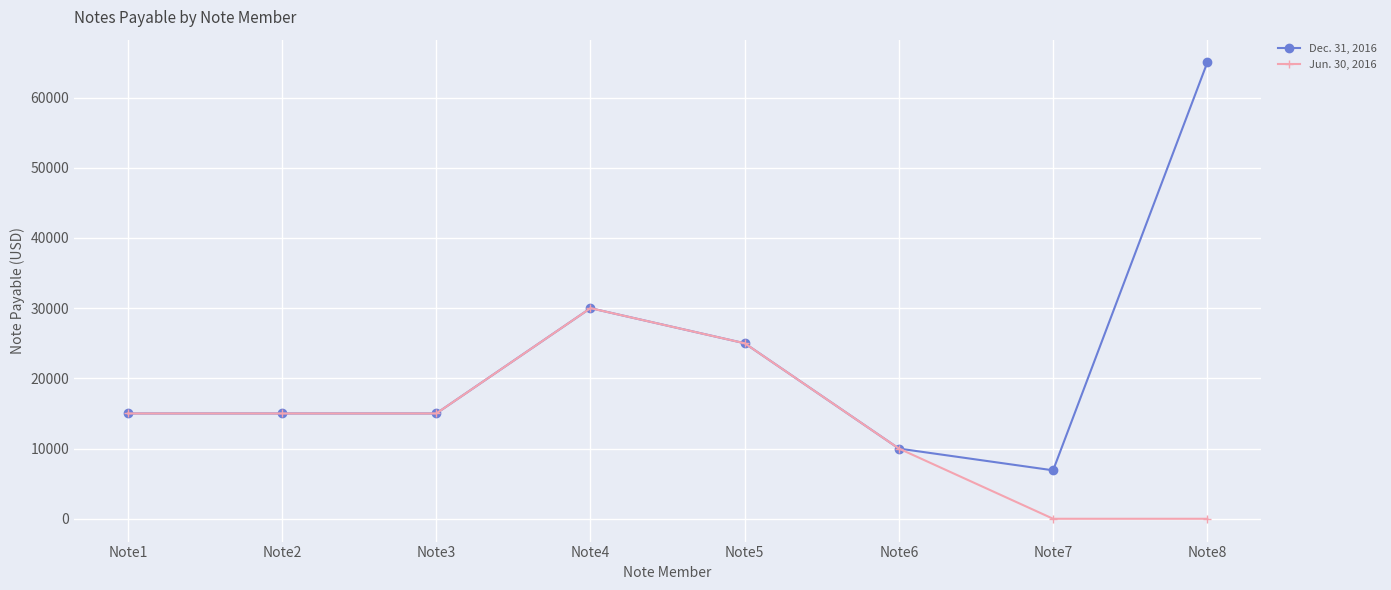

Reading left to right, list all the values displayed in this chart.

Dec. 31, 2016: 15000	15000	15000	30000	25000	10000	6900	65000
Jun. 30, 2016: 15000	15000	15000	30000	25000	10000	0	0